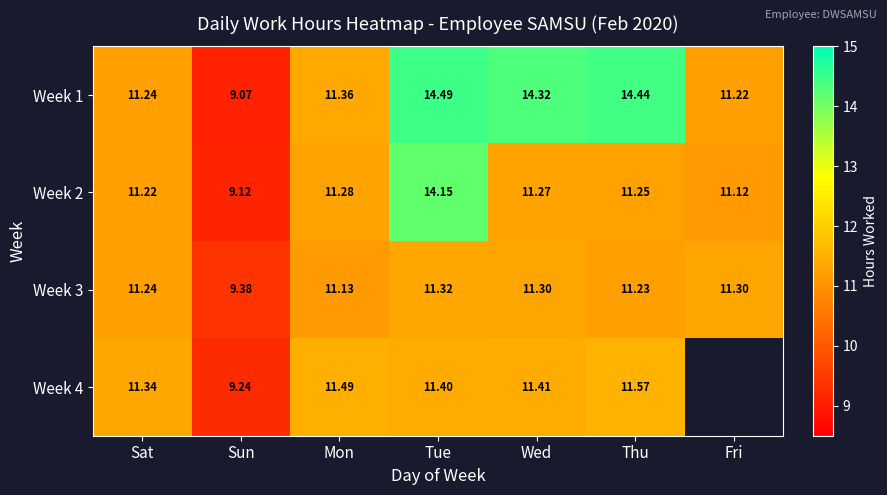

The value of Week 3 at Wed is 11.3. True or false?

True